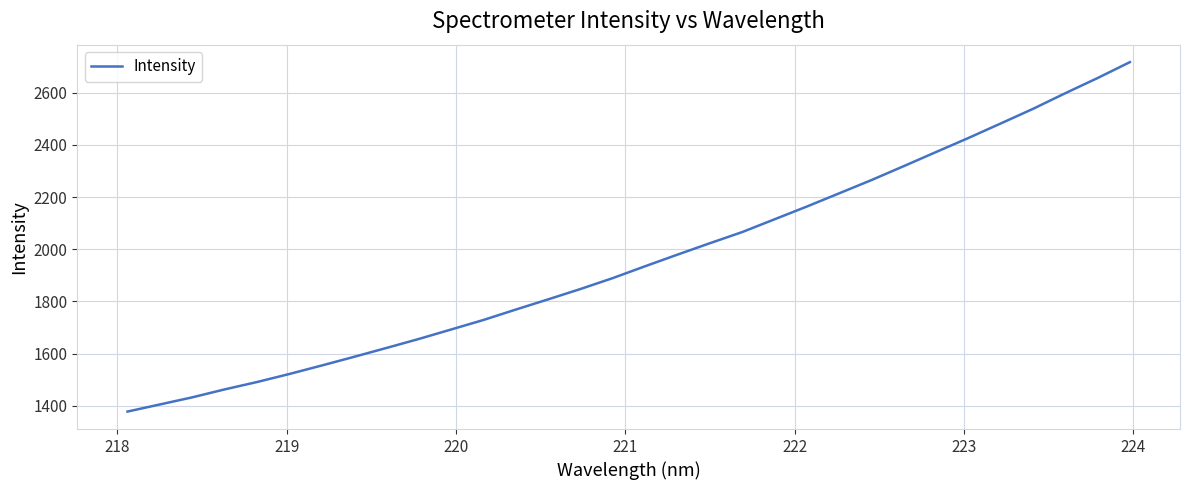

What is the minimum value shown in the chart?

1378.0